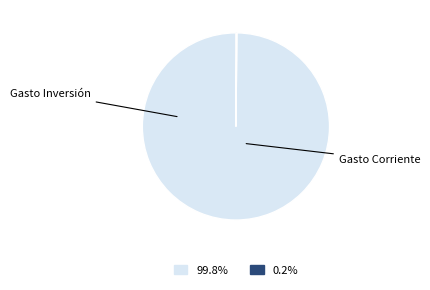

Does any single category account for the majority?

Yes